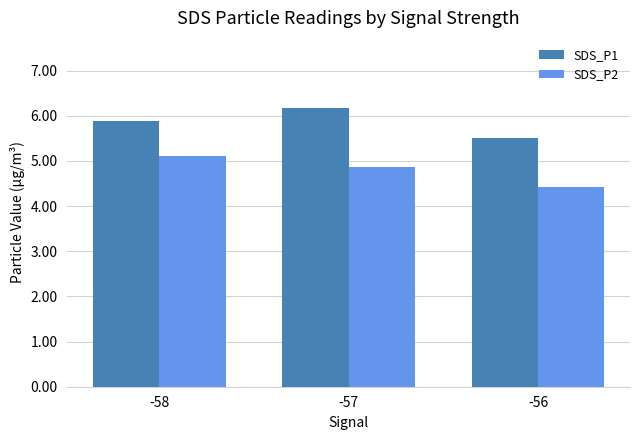

Is it true that SDS_P1 equals 1.8 at -57?

False